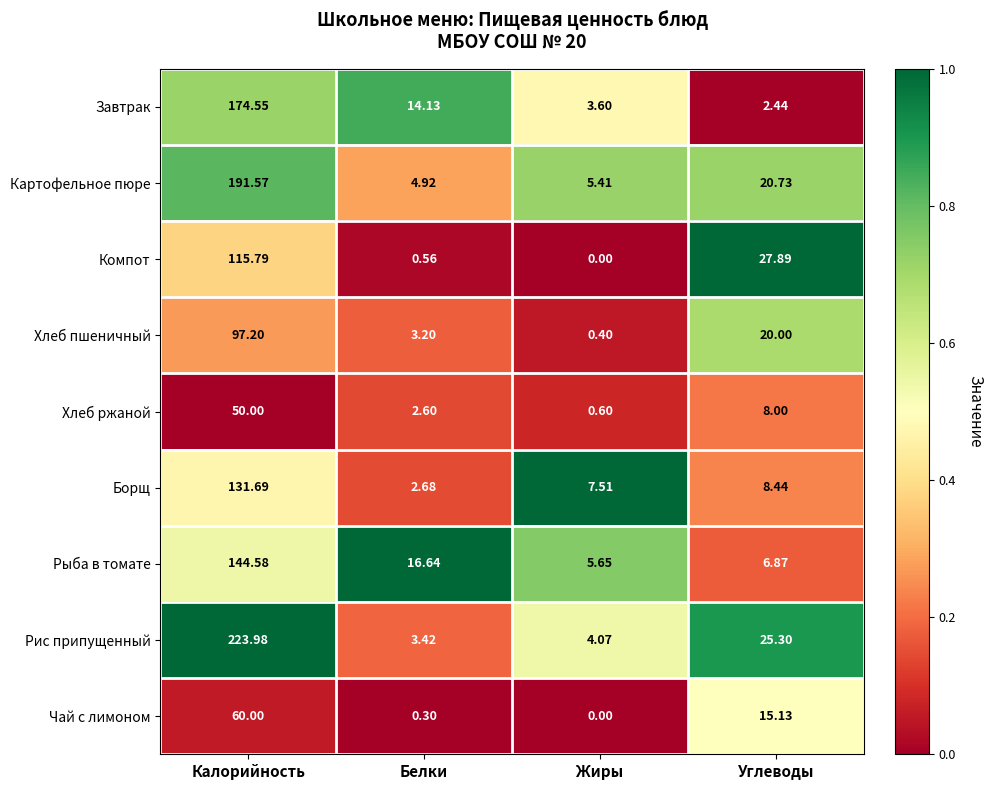

Which series has the largest range (max minus min)?

Рис припущенный